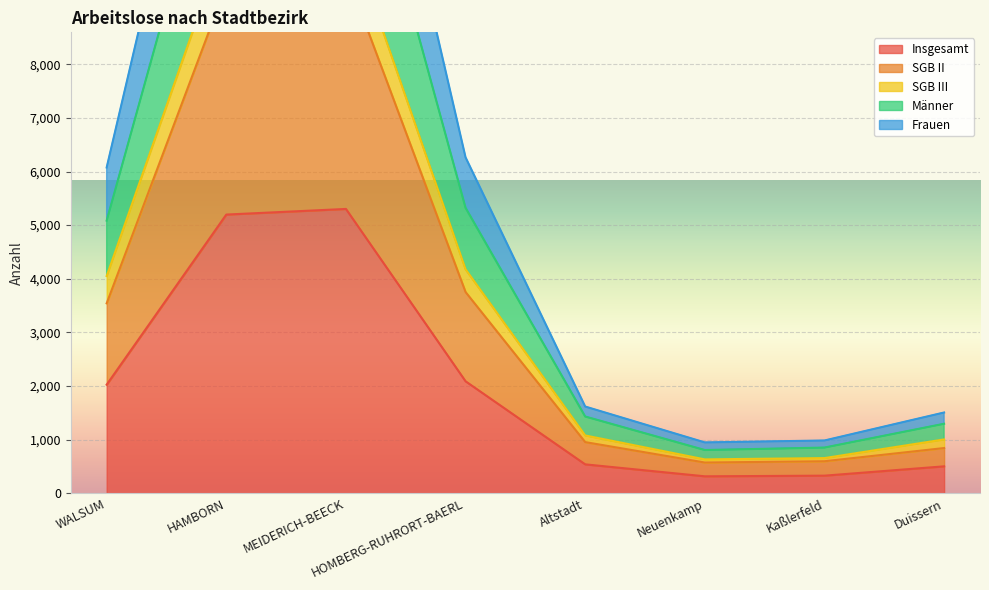

Is it true that Frauen equals 1375 at Kaßlerfeld?

False